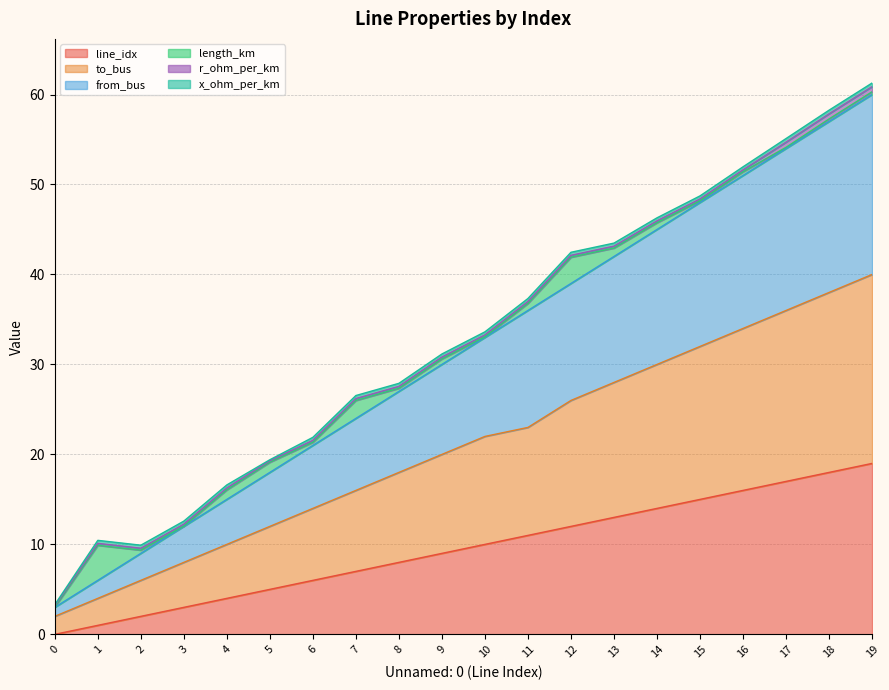

The value of line_idx at 6 is 6.0. True or false?

True